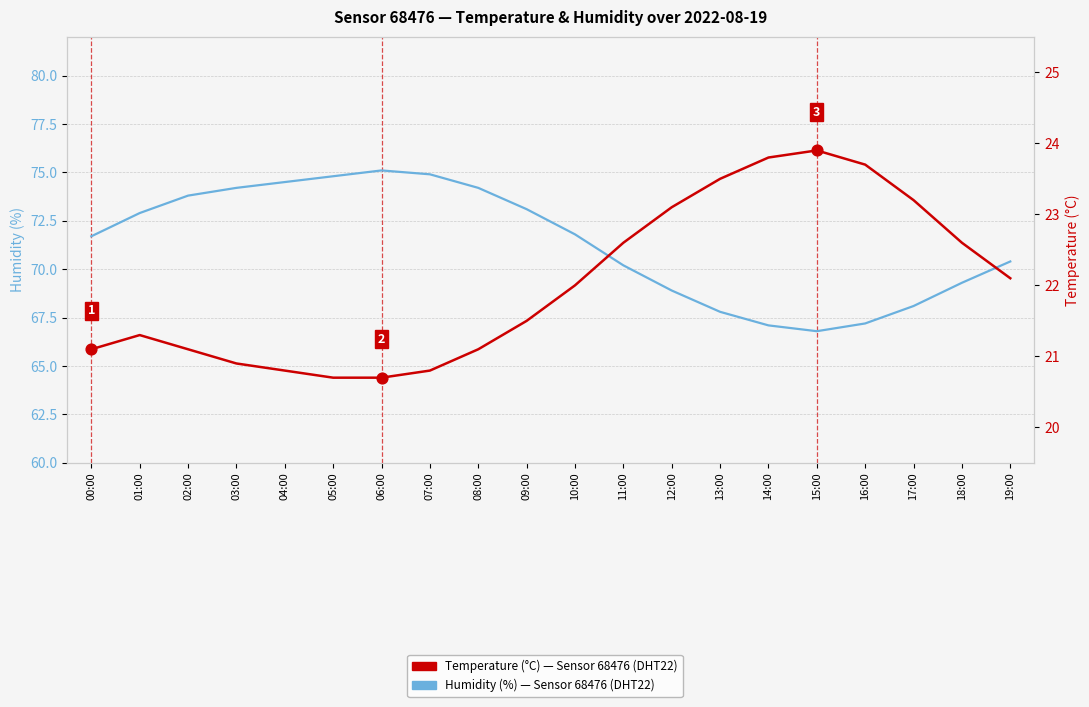

Is the value of Temperature (°C) at 08:00 greater than the value of Humidity (%) at 15:00?

No